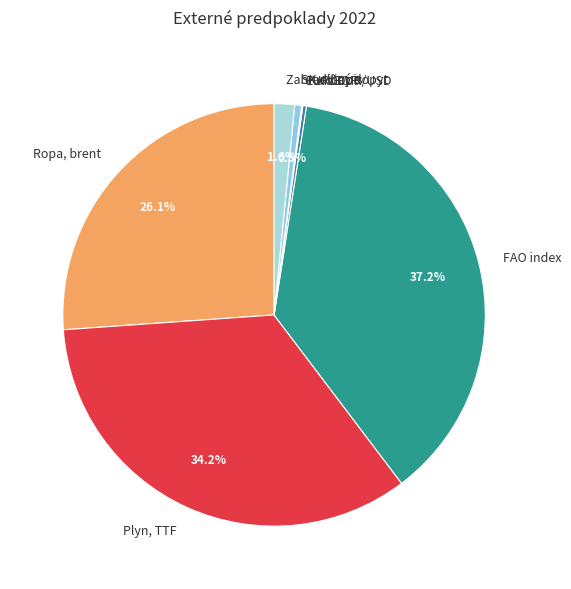

To the nearest percent, what is the difference between the largest and smallest slice percentages?

37%